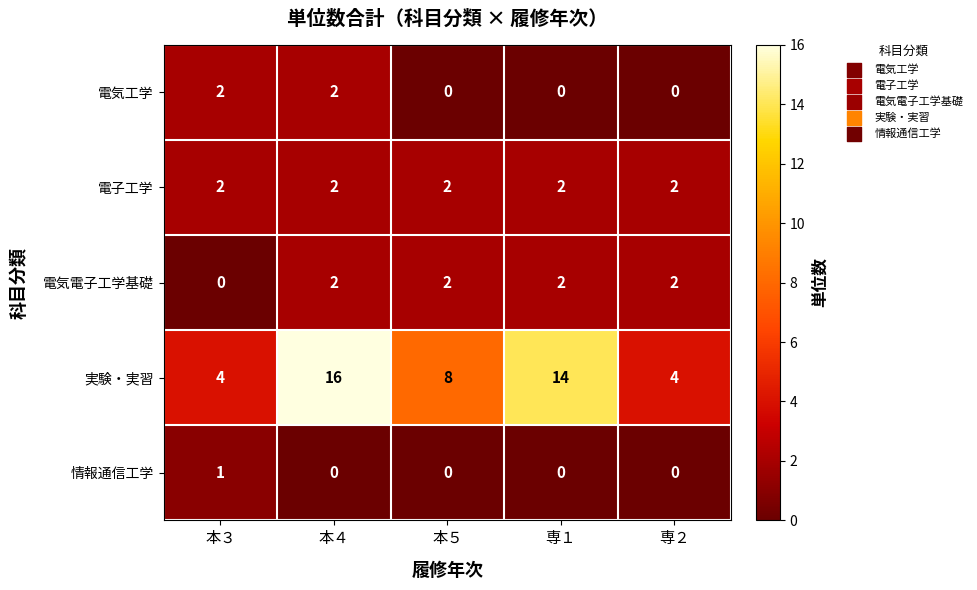

Is the value of 情報通信工学 at 専２ greater than the value of 電気電子工学基礎 at 本４?

No